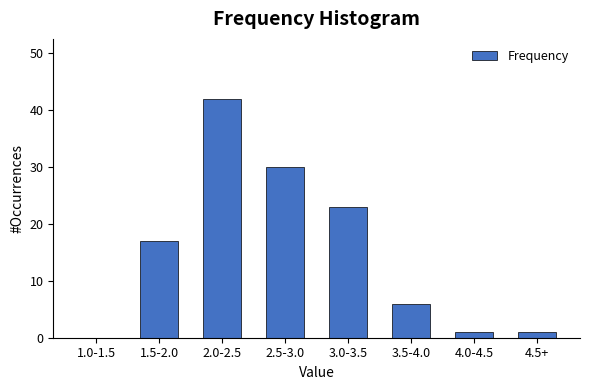

Reading left to right, what are all the values shown in this chart?

1.0-1.5=0	1.5-2.0=17	2.0-2.5=42	2.5-3.0=30	3.0-3.5=23	3.5-4.0=6	4.0-4.5=1	4.5+=1